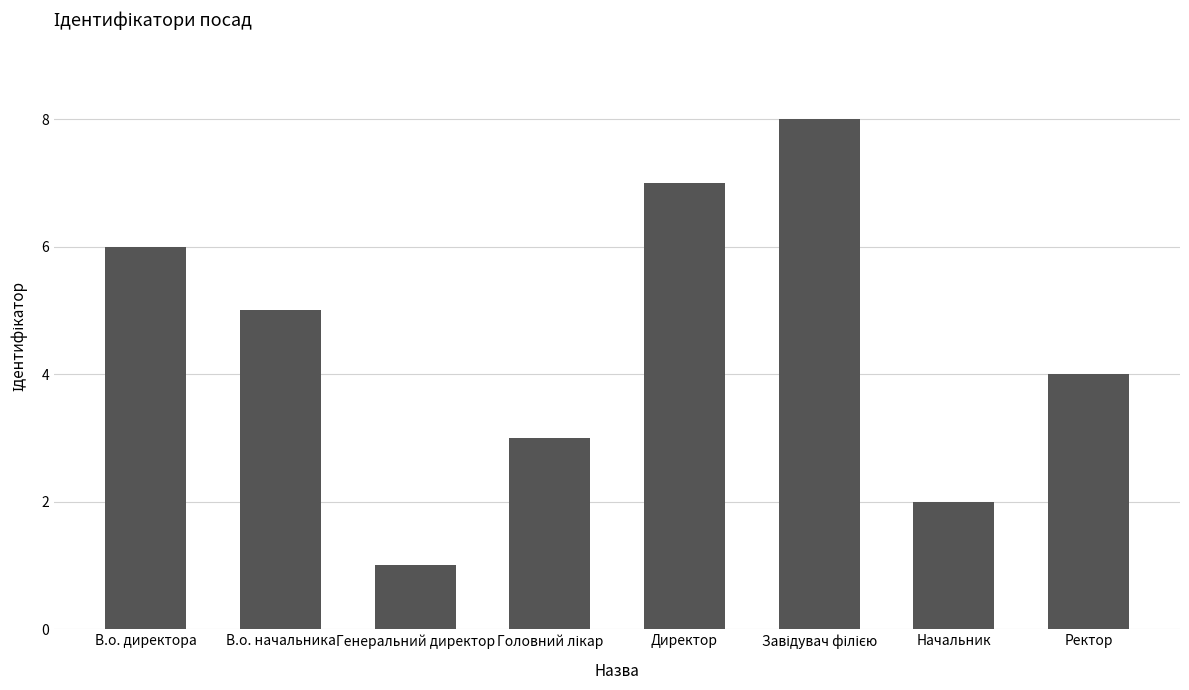

Reading left to right, what are all the values shown in this chart?

6	5	1	3	7	8	2	4